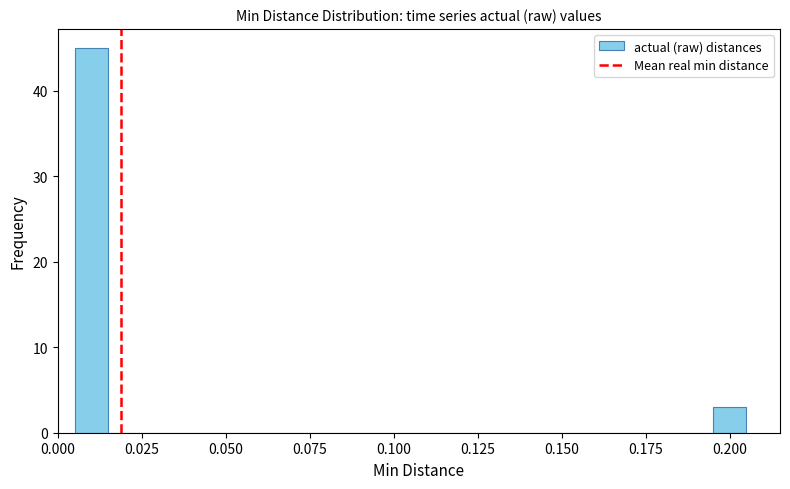

Read against the x-axis, roughly where is the centre of the tallest bar?

0.010